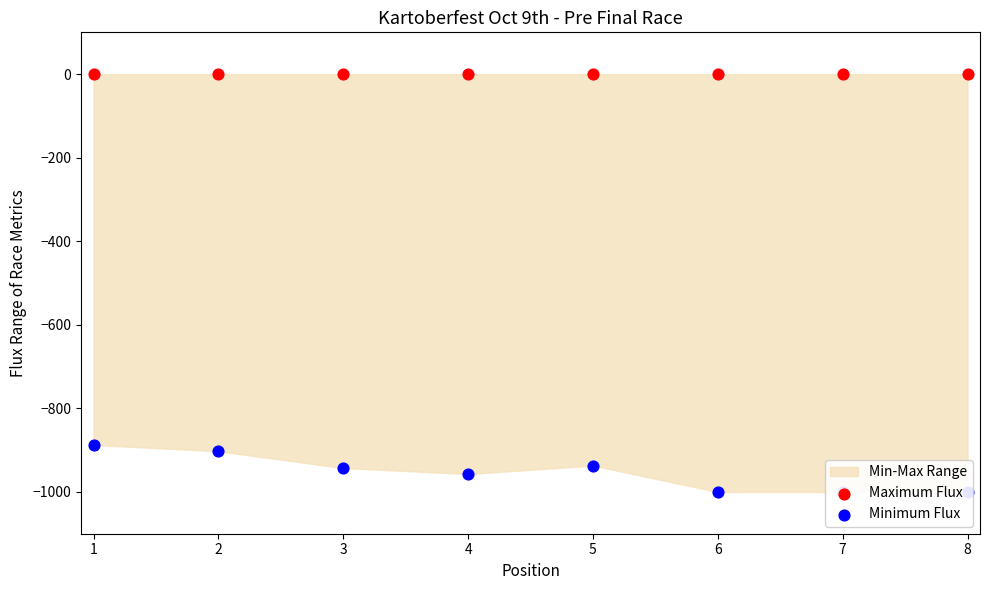

Is the value of Maximum Flux at 4 greater than the value of Minimum Flux at 4?

Yes